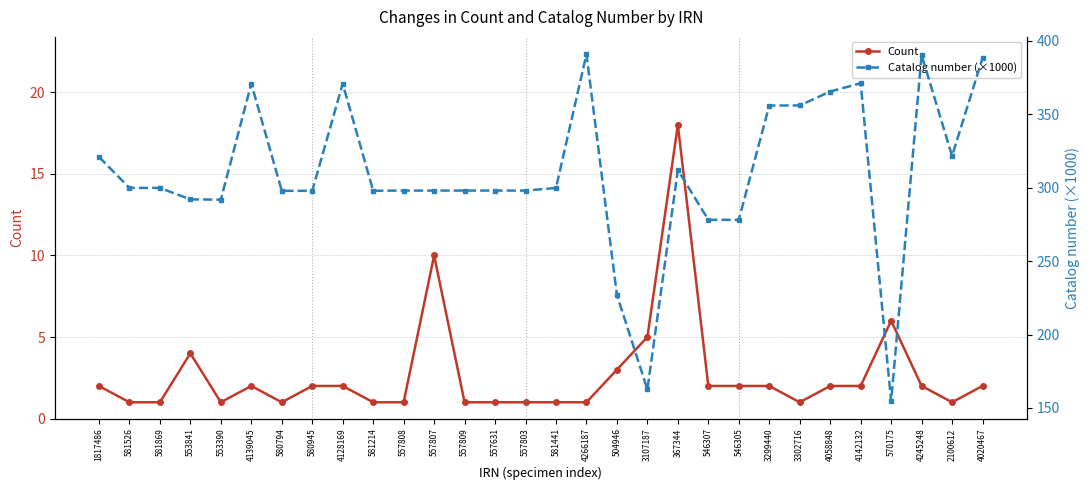

Reading left to right, list all the values displayed in this chart.

Count: 1817486=2.0	581526=1.0	581869=1.0	553841=4.0	553390=1.0	4139045=2.0	580794=1.0	580945=2.0	4128169=2.0	581214=1.0	557808=1.0	557807=10.0	557809=1.0	557631=1.0	557803=1.0	581441=1.0	4266187=1.0	504946=3.0	3107187=5.0	367344=18.0	546307=2.0	546305=2.0	3299440=2.0	3302716=1.0	4058848=2.0	4142132=2.0	570175=6.0	4245248=2.0	2100612=1.0	4020467=2.0
Catalog number (×1000): 1817486=320.9	581526=299.8	581869=299.8	553841=292.0	553390=291.8	4139045=370.8	580794=297.8	580945=297.8	4128169=370.8	581214=297.9	557808=298.0	557807=298.0	557809=298.0	557631=298.0	557803=298.0	581441=299.7	4266187=390.8	504946=226.9	3107187=162.7	367344=312.0	546307=278.1	546305=278.1	3299440=355.8	3302716=355.9	4058848=365.4	4142132=371.0	570175=154.6	4245248=390.2	2100612=321.5	4020467=388.3